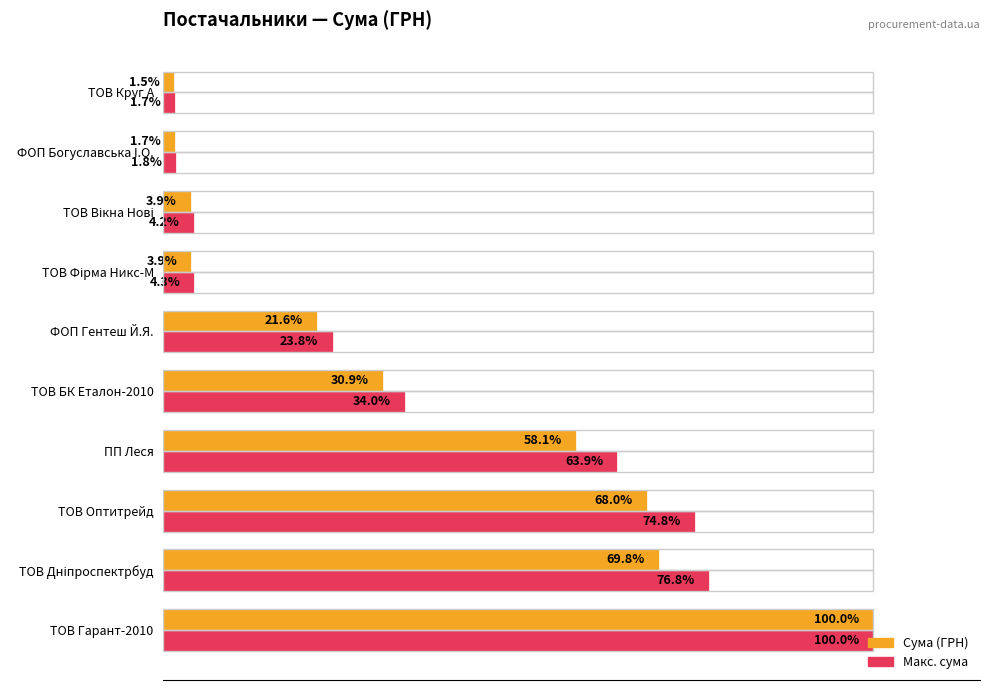

Between ТОВ Гарант-2010 and ТОВ БК Еталон-2010, which series saw the biggest shift?

Сума (ГРН)